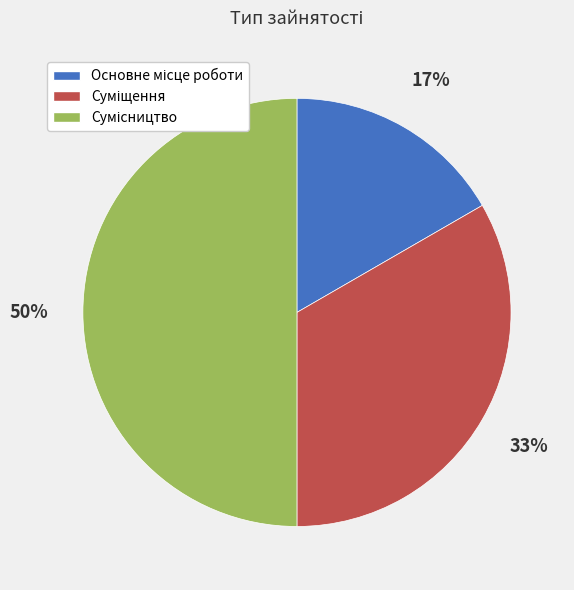

To the nearest percent, what is the average slice percentage?

33%